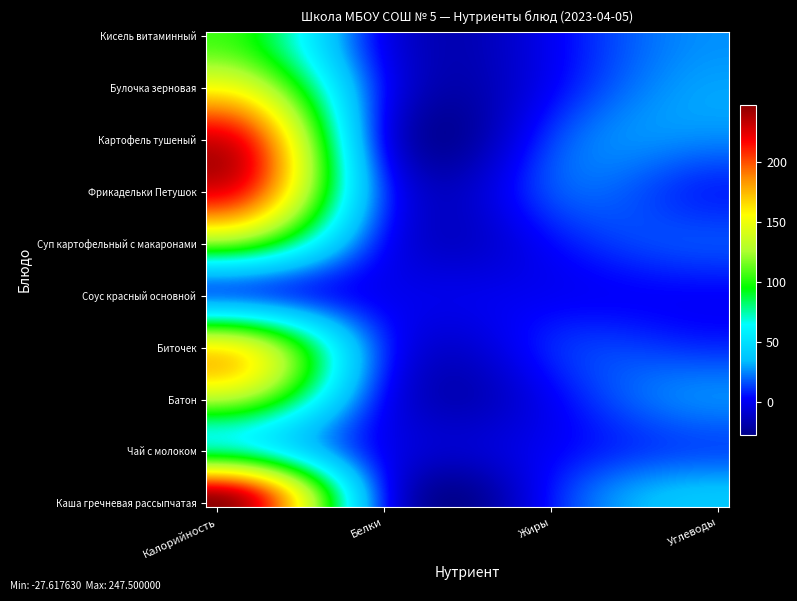

How many distinct data groups are displayed?

10